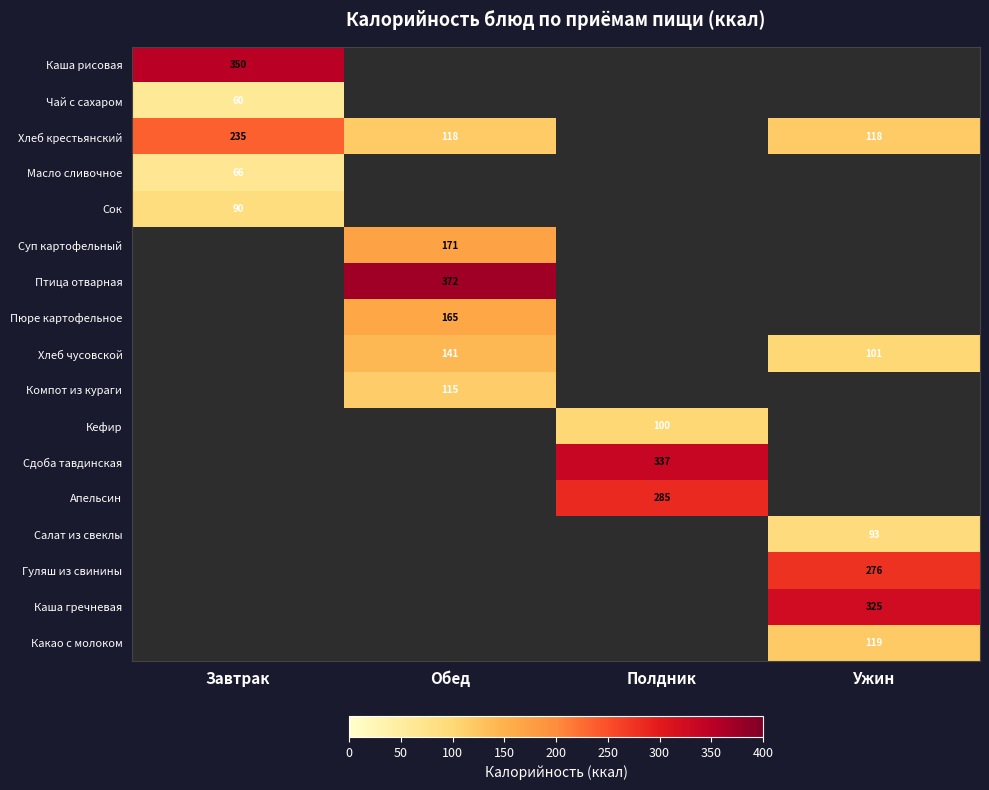

Is the value of Хлеб крестьянский at Завтрак greater than the value of Каша рисовая at Завтрак?

No